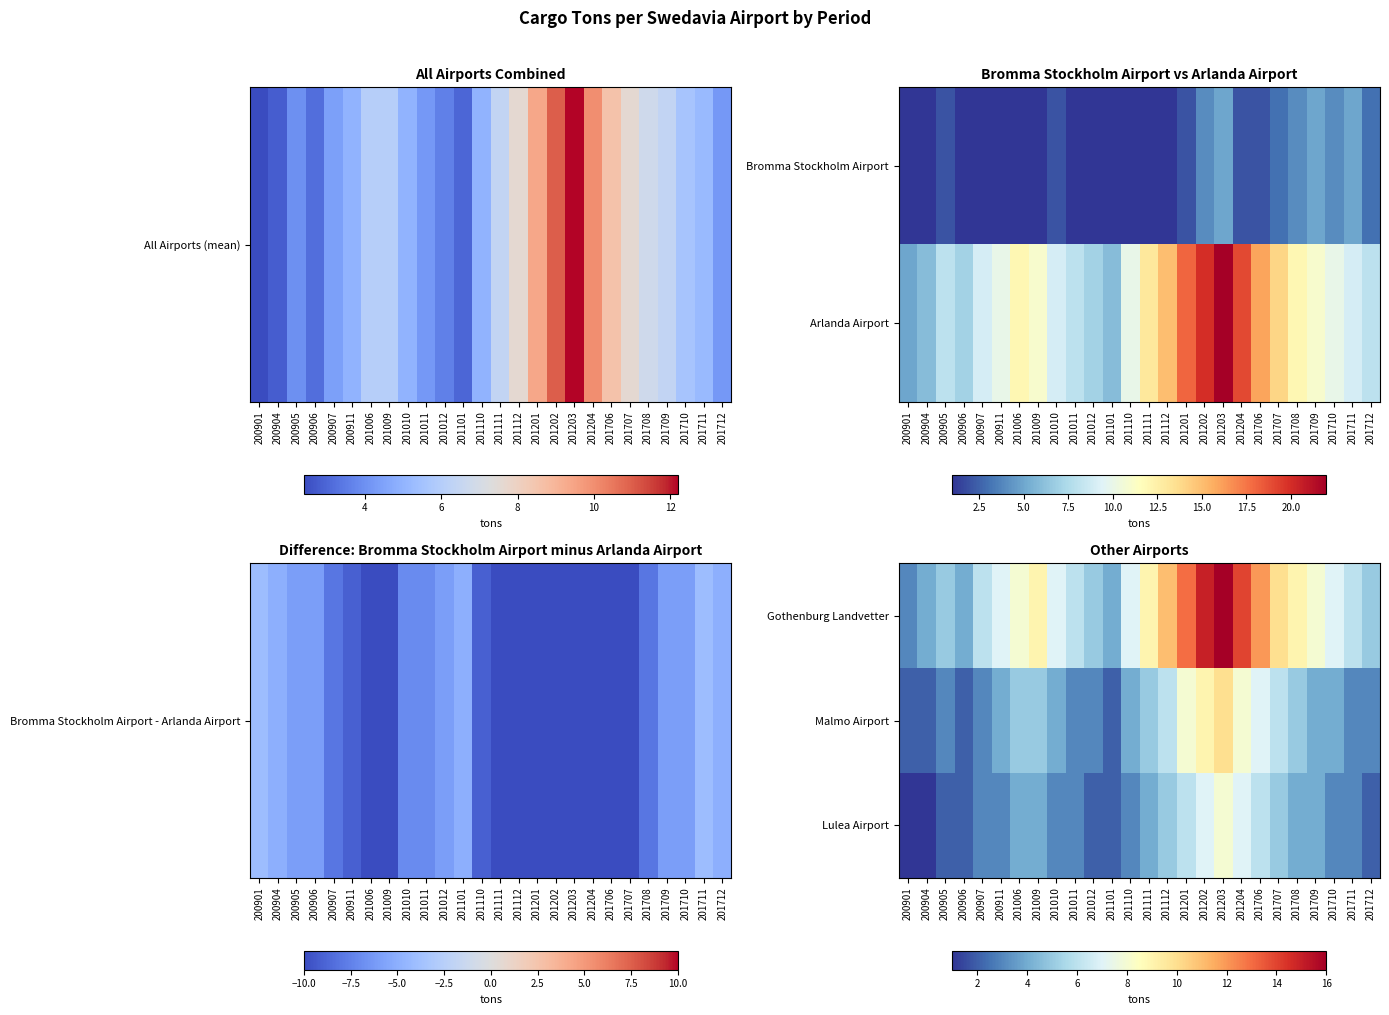

True or false: Lulea Airport has a value of 3 at 201201.

False